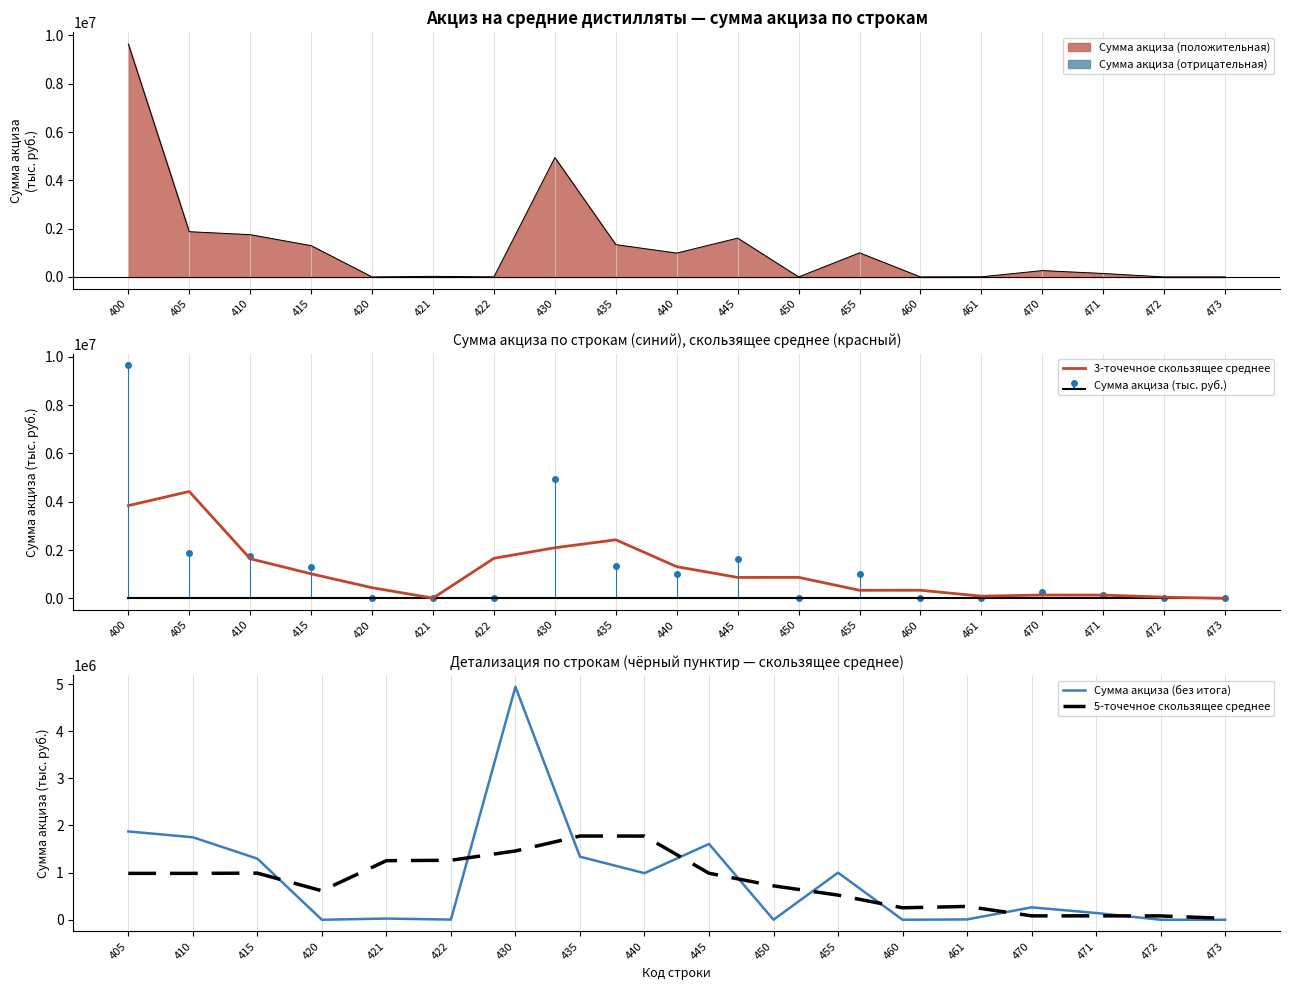

At which category does the data reach its first local valley?

420